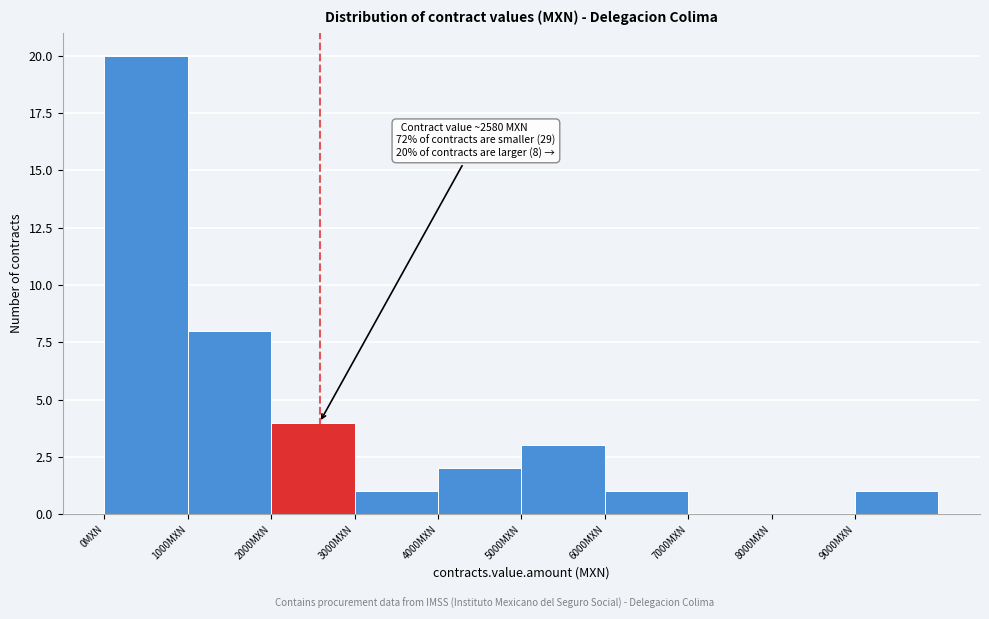

Which range on the x-axis has the tallest bar?

0 to 1000